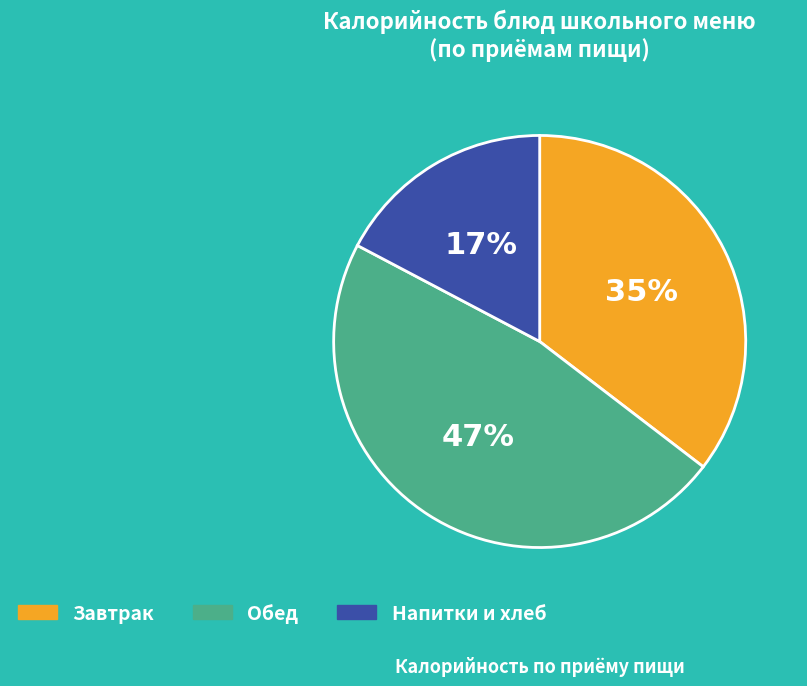

Which category has the smallest portion of the pie?

Напитки и хлеб